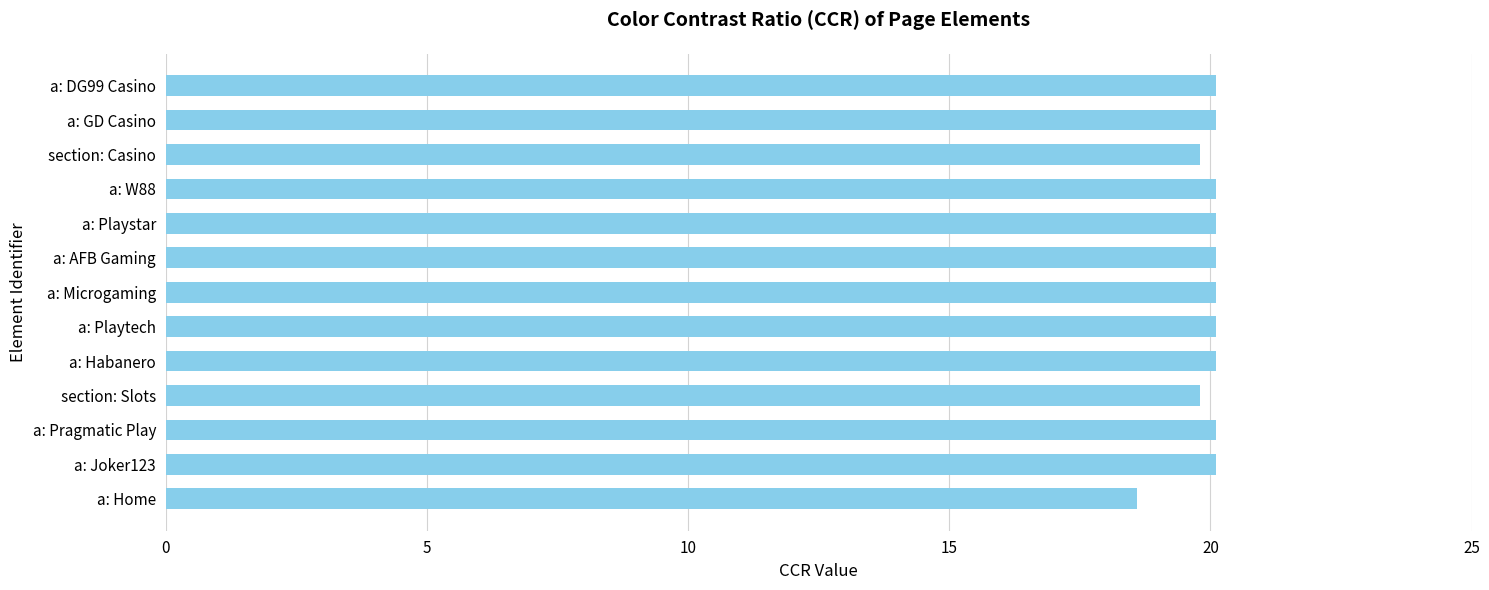

Reading bottom to top, what are all the values shown in this chart?

a: Home=18.6	a: Joker123=20.1	a: Pragmatic Play=20.1	section: Slots=19.8	a: Habanero=20.1	a: Playtech=20.1	a: Microgaming=20.1	a: AFB Gaming=20.1	a: Playstar=20.1	a: W88=20.1	section: Casino=19.8	a: GD Casino=20.1	a: DG99 Casino=20.1